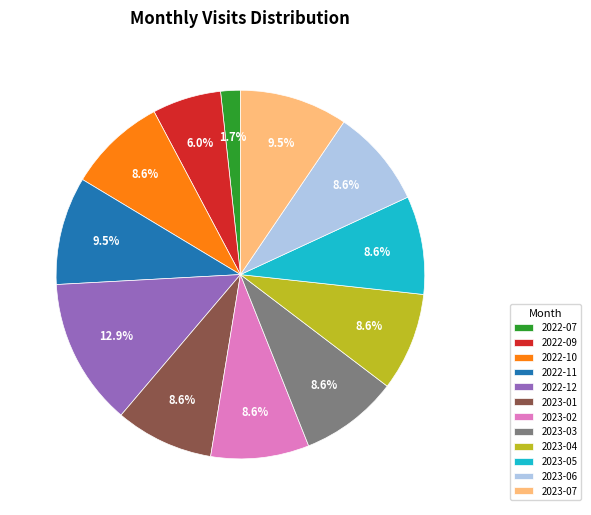

What portion of the pie excludes 2022-11?

90.5%